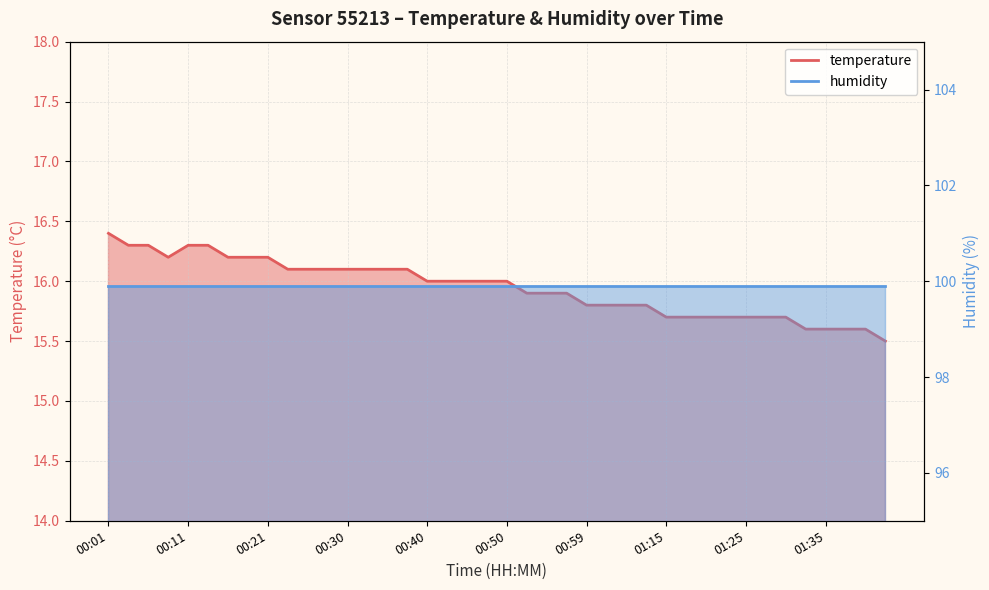

What is the minimum value shown in the chart?

15.5